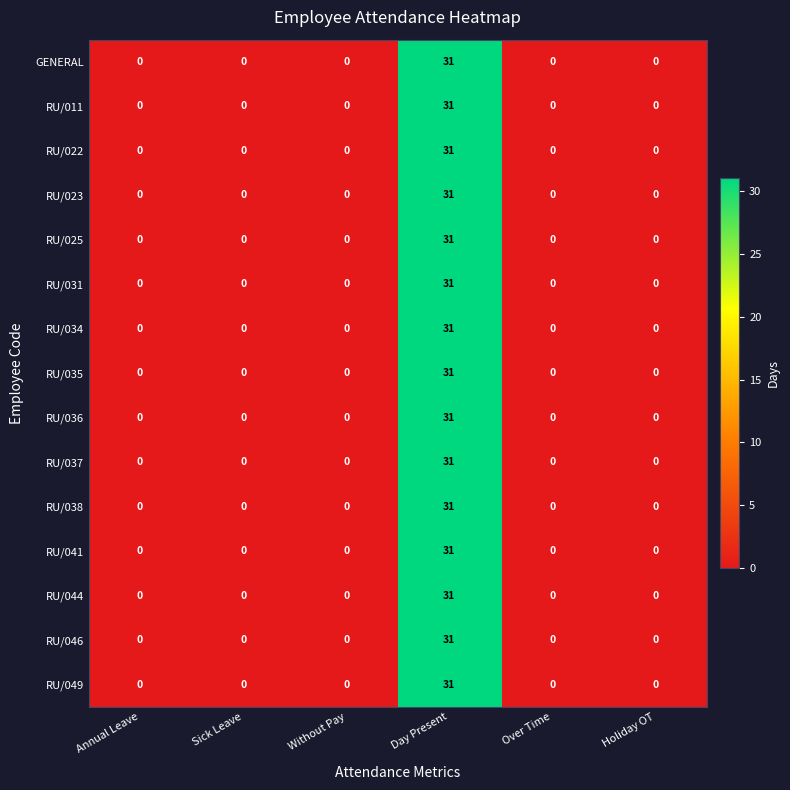

Is it true that RU/037 equals 19 at Day Present?

False